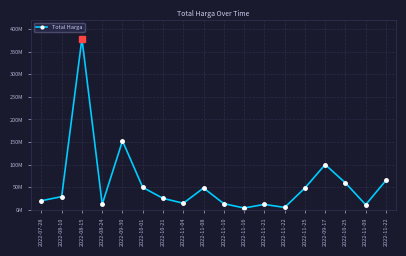

Does the chart have visible grid lines?

Yes